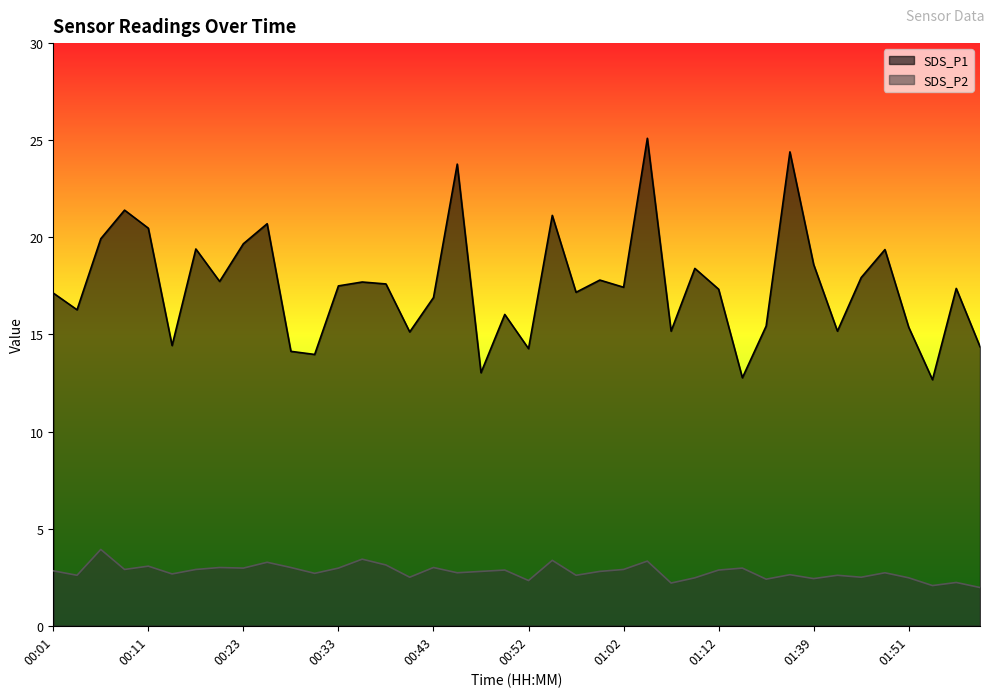

What is the label of the 9th point from the left?

00:23